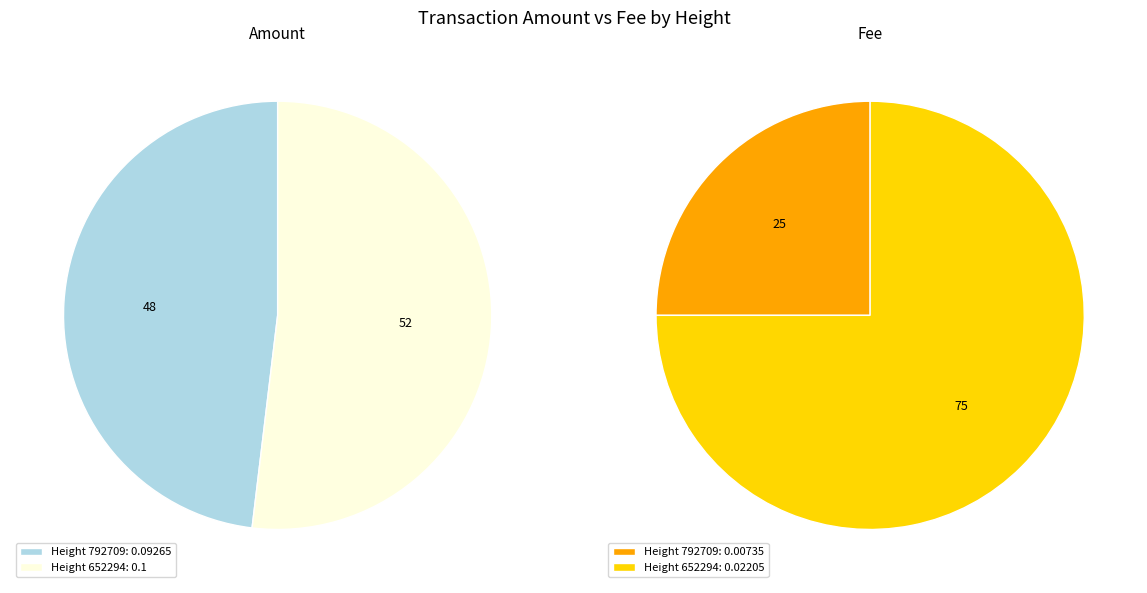

How many segments does this pie chart have?

2